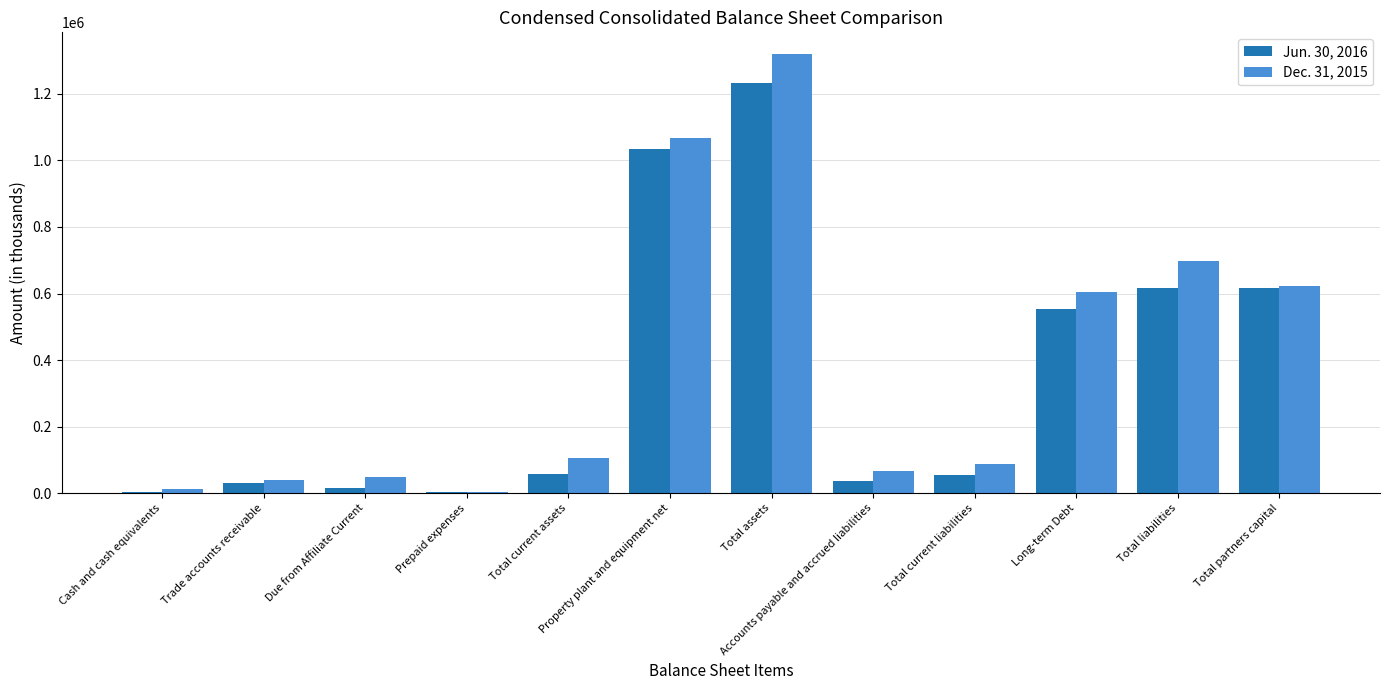

Between Property plant and equipment net and Total current liabilities, which series saw the biggest shift?

Jun. 30, 2016